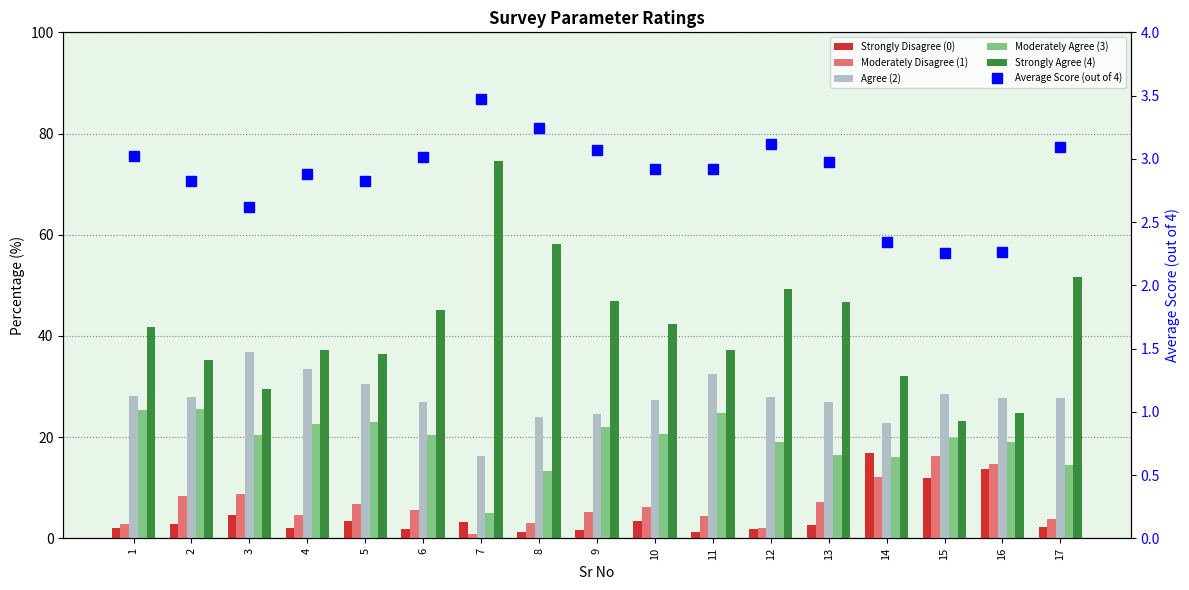

True or false: Average Score (out of 4) has a value of 1.5 at 9.

False